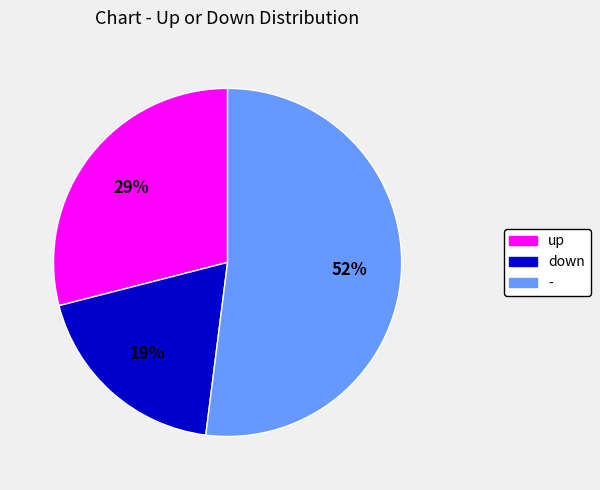

Is there a majority slice in this chart?

Yes